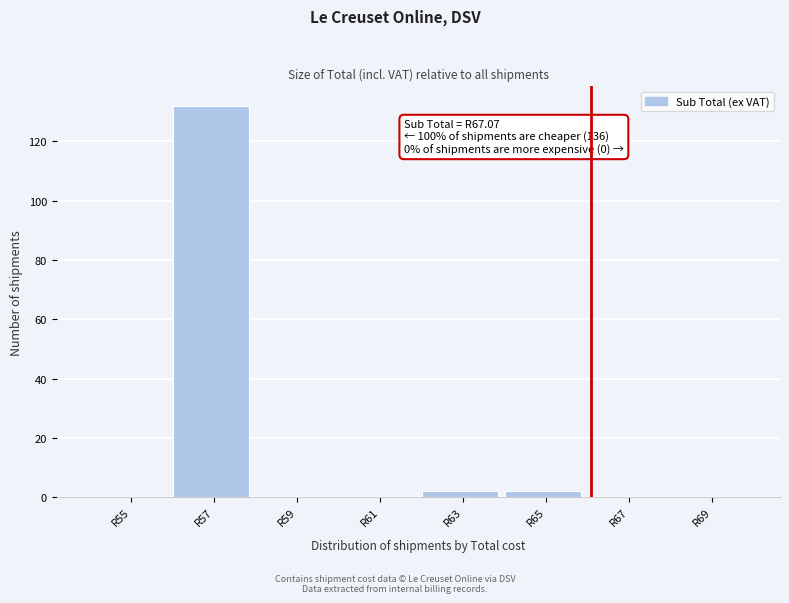

Reading right to left, extract all data points from this chart.

R69=0	R67=0	R65=2	R63=2	R61=0	R59=0	R57=132	R55=0